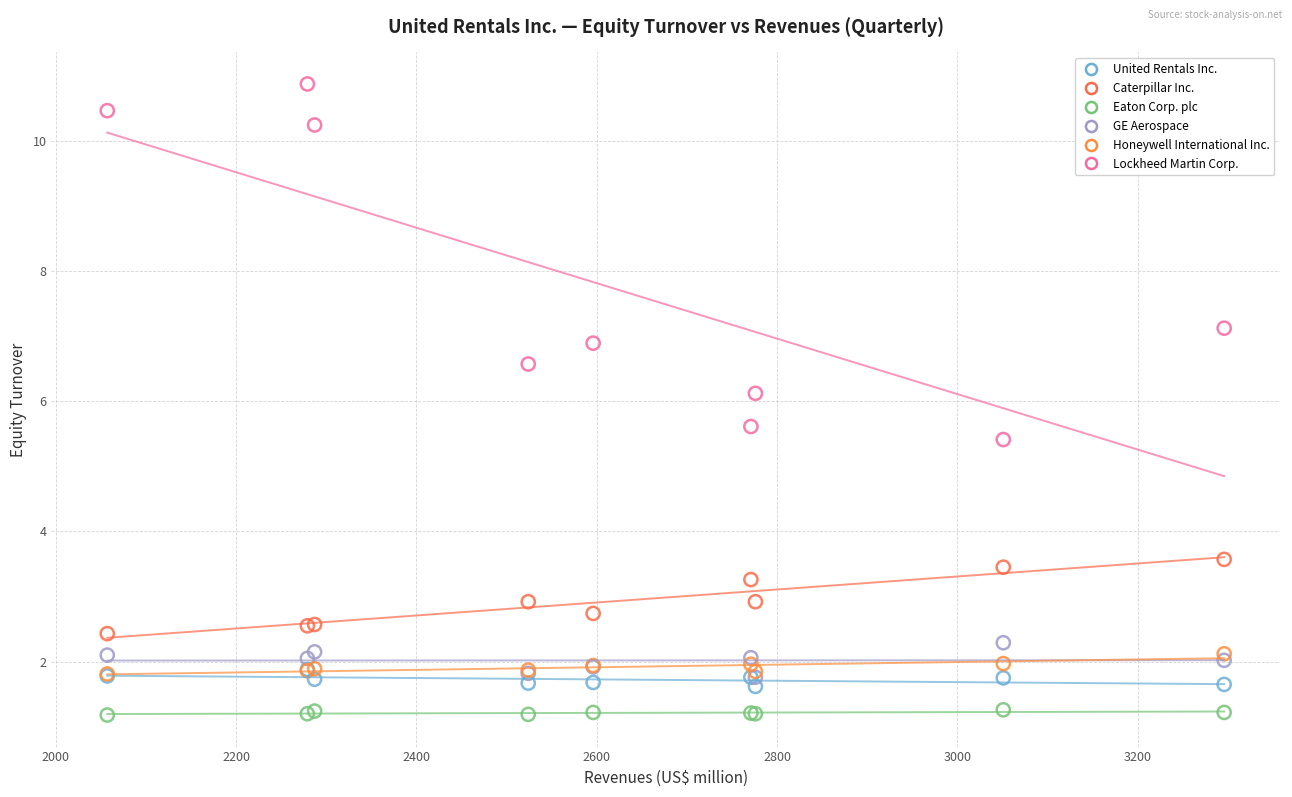

Which series contains the highest Y value?

Lockheed Martin Corp.